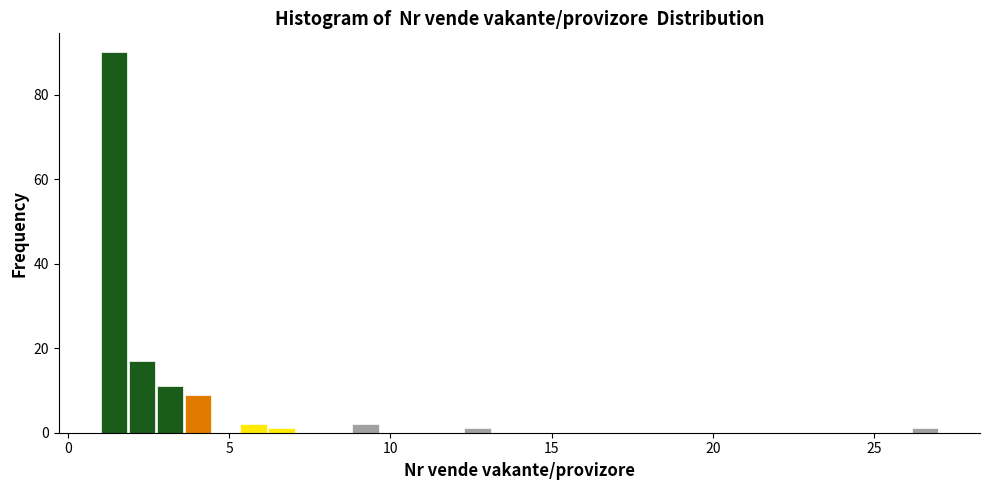

Around what value on the x-axis is the tallest bar? Give the approximate position of its centre, as read against the axis.

1.5